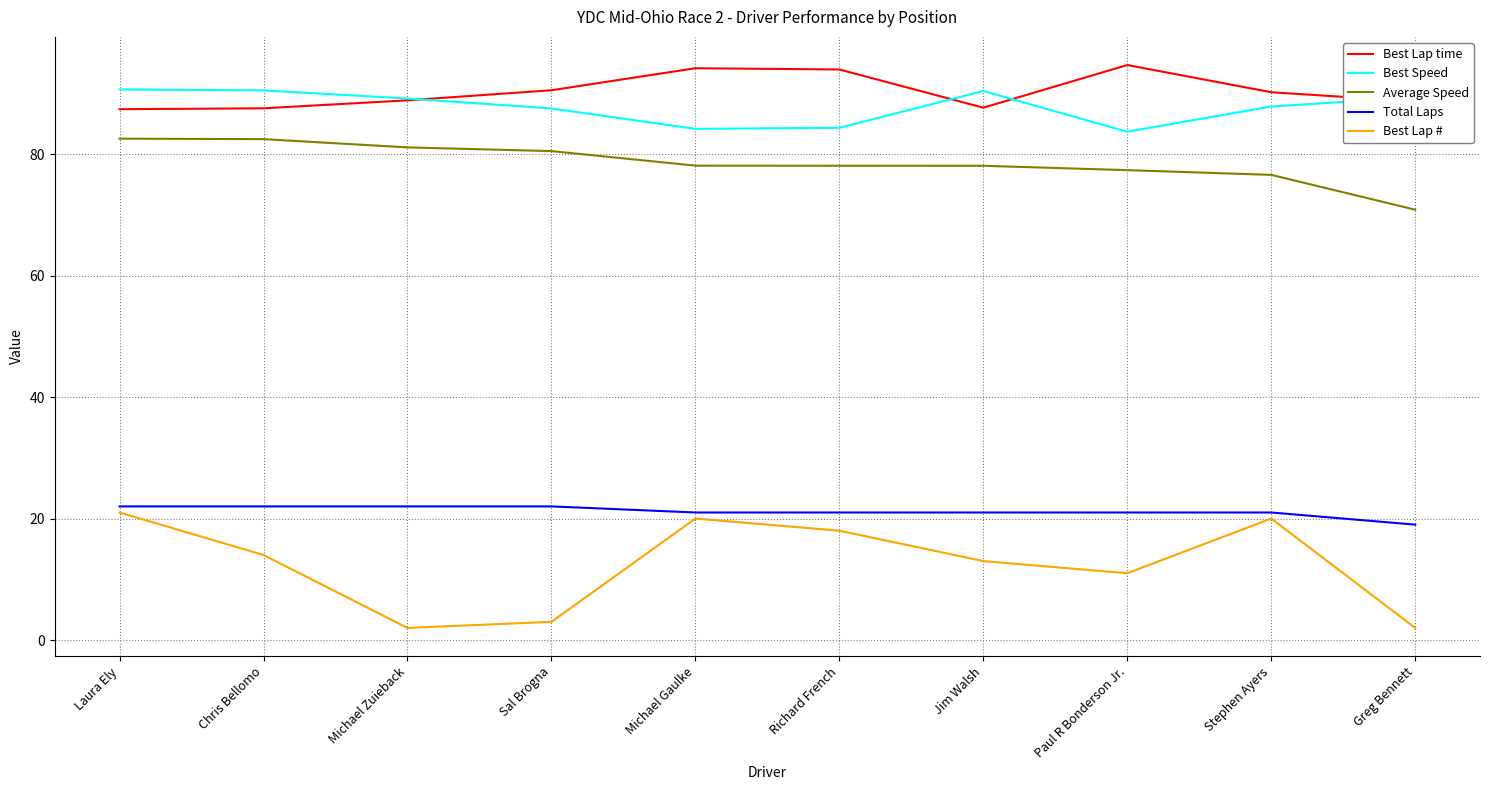

What is the minimum value for Average Speed?

70.8